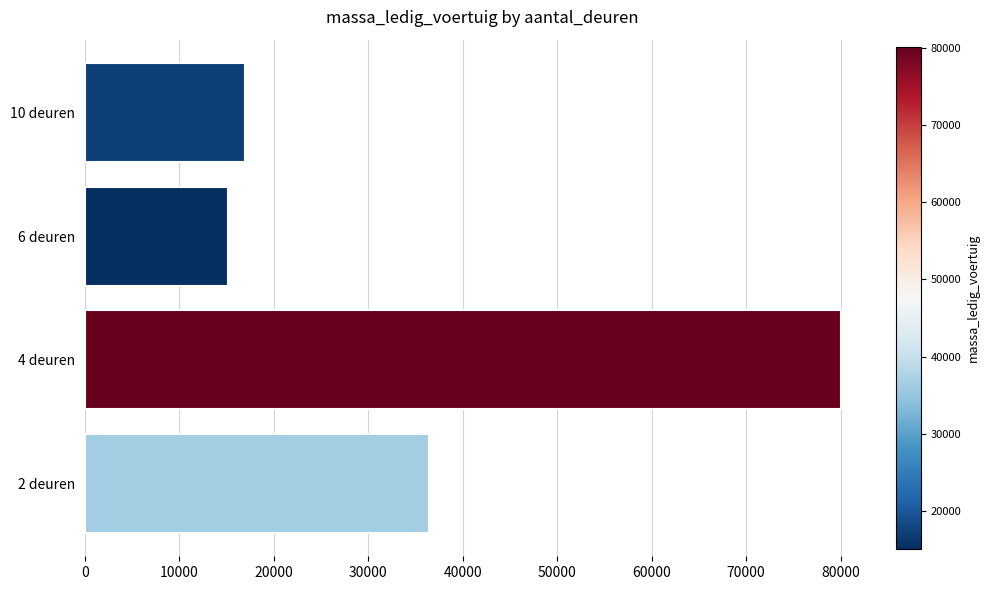

Reading bottom to top, list all the values displayed in this chart.

36405	80091	15123	16953